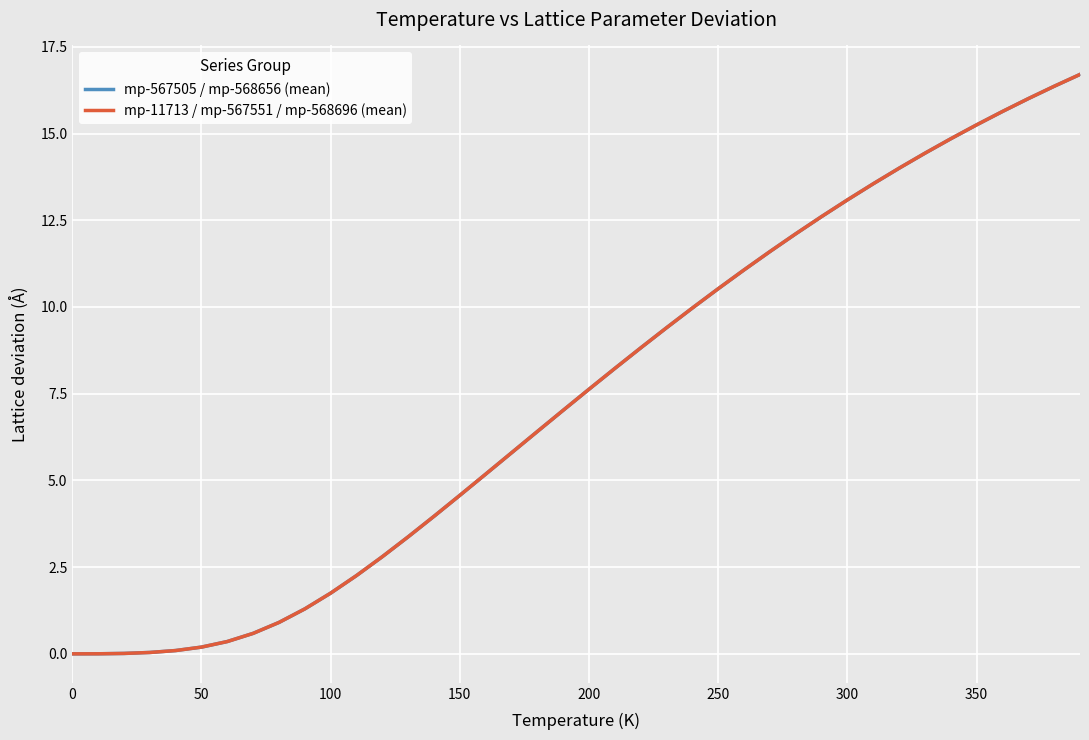

What is the maximum value for mp-11713 / mp-567551 / mp-568696 (mean)?

16.7